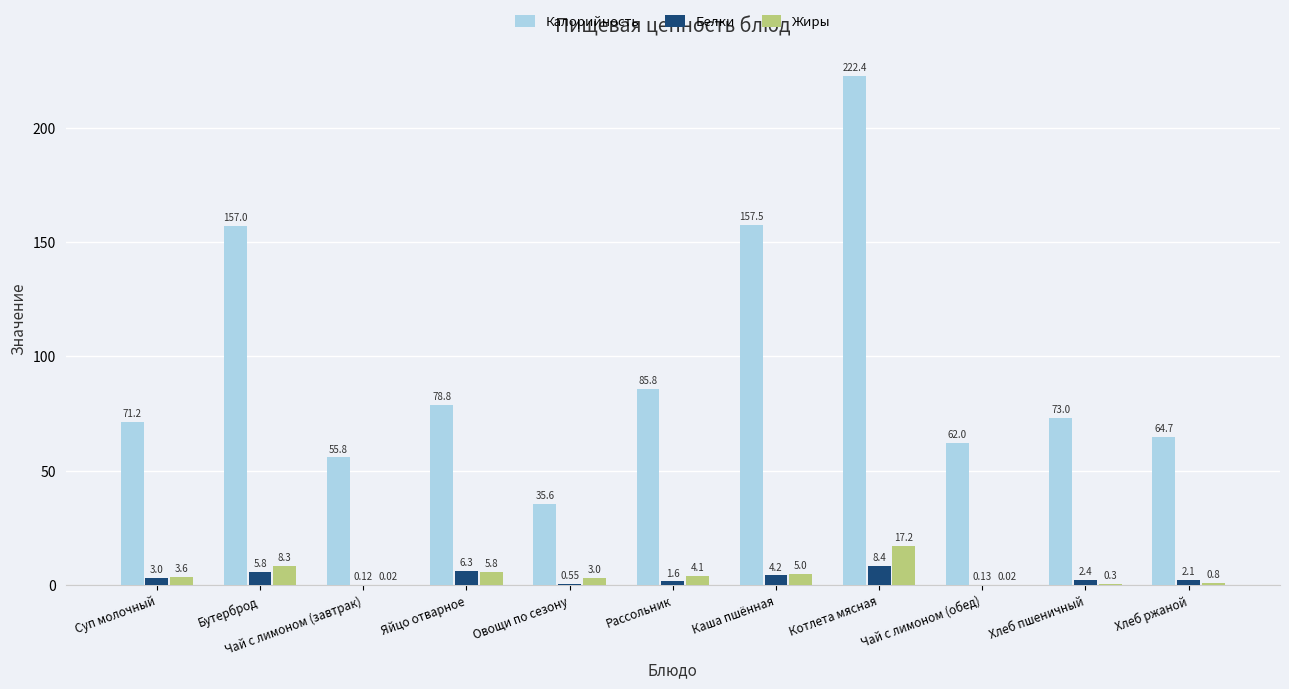

Where does the Жиры series first go above 3?

Суп молочный